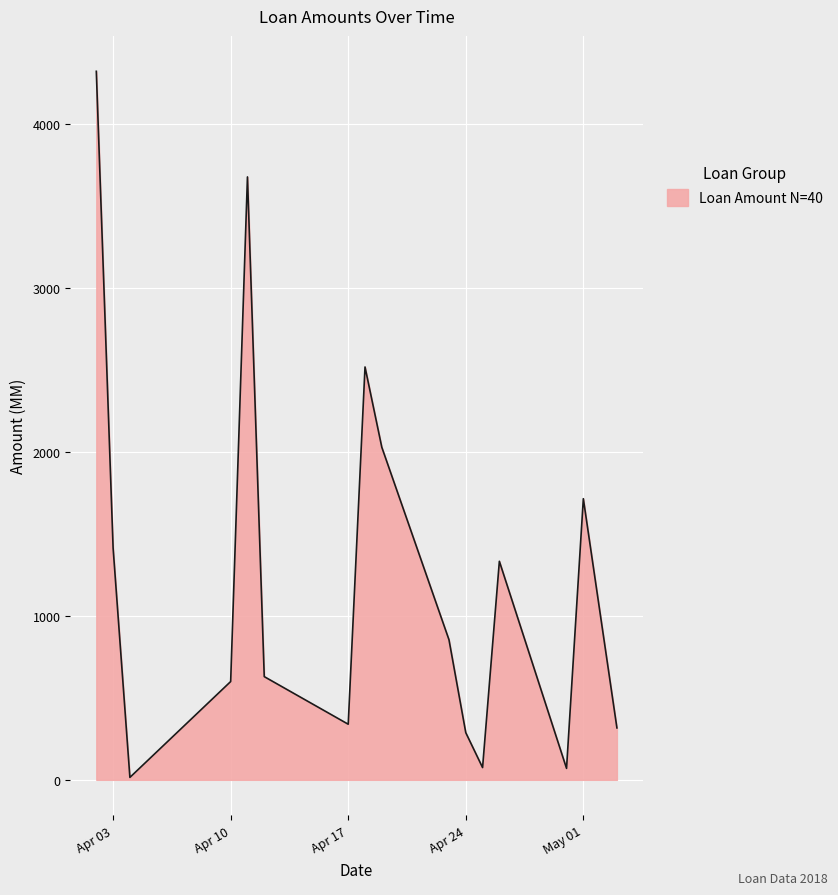

How many lines are shown in the chart?

1